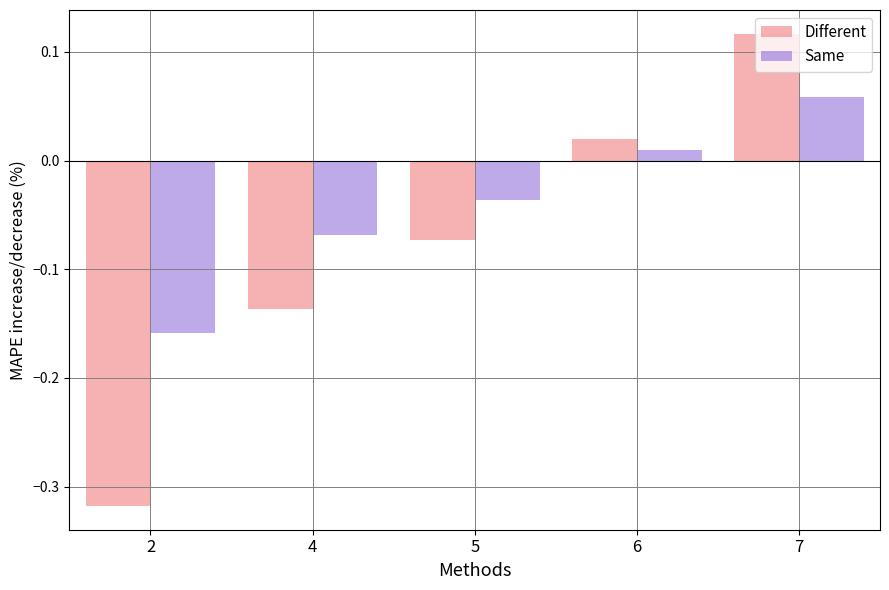

What is the difference between the maximum and minimum values in the Different series?

0.4